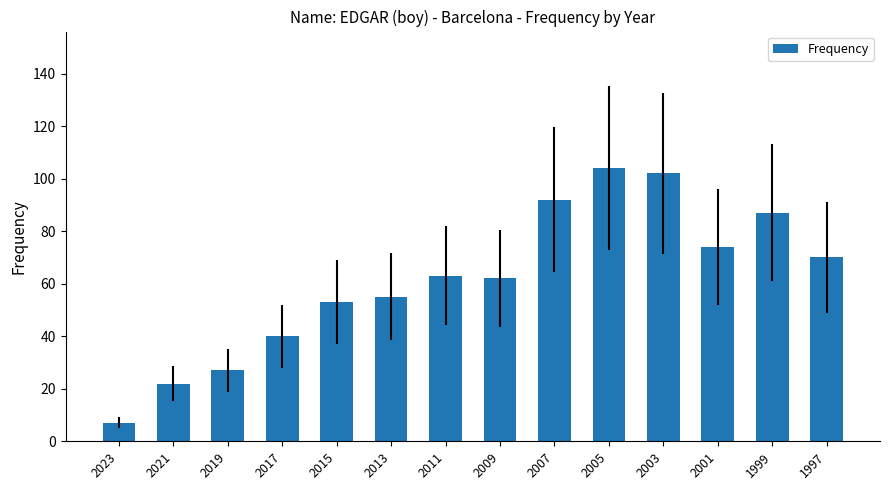

What is the ratio of the value at 2009 to the value at 2001?

0.8